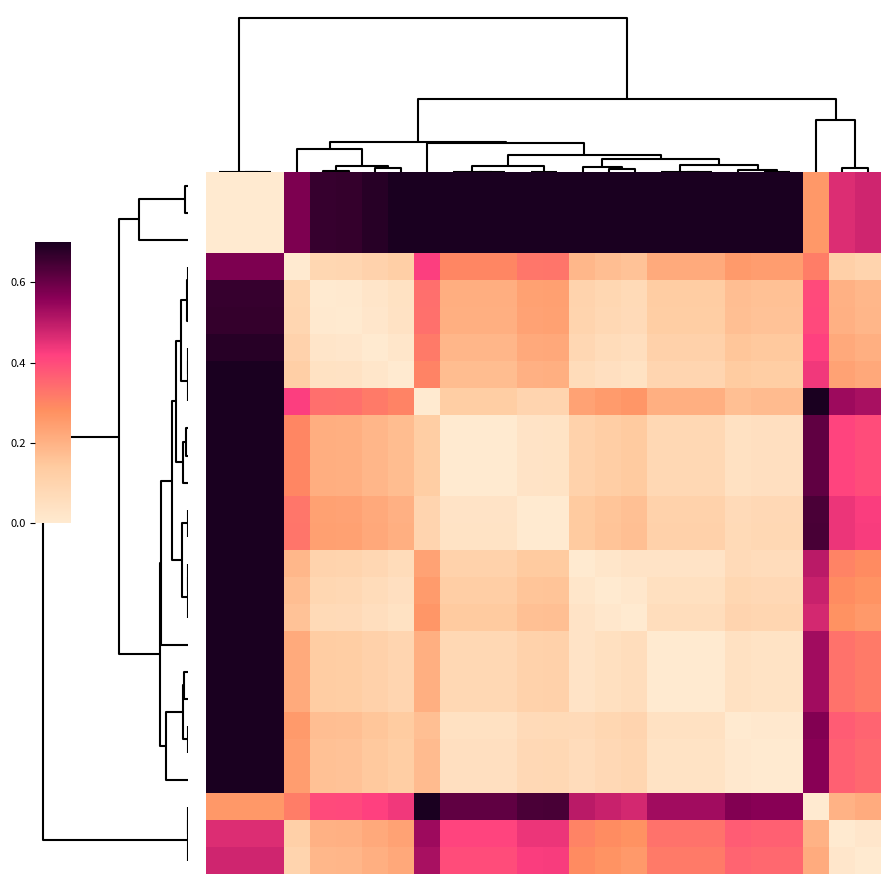

Which category has the highest value across all series?

8